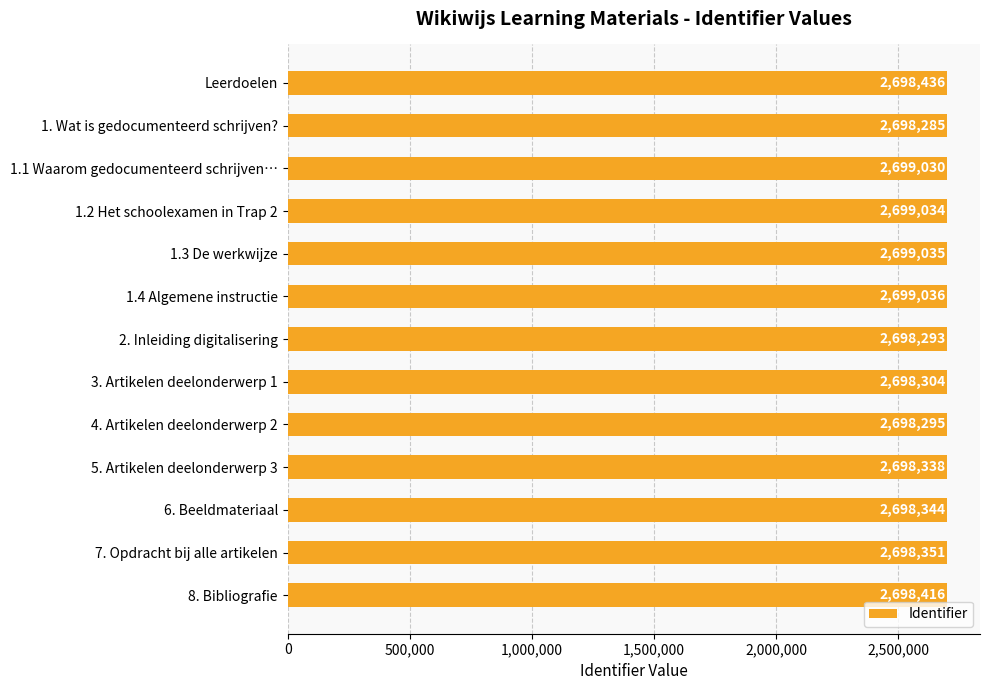

What is the smallest value displayed?

2698285